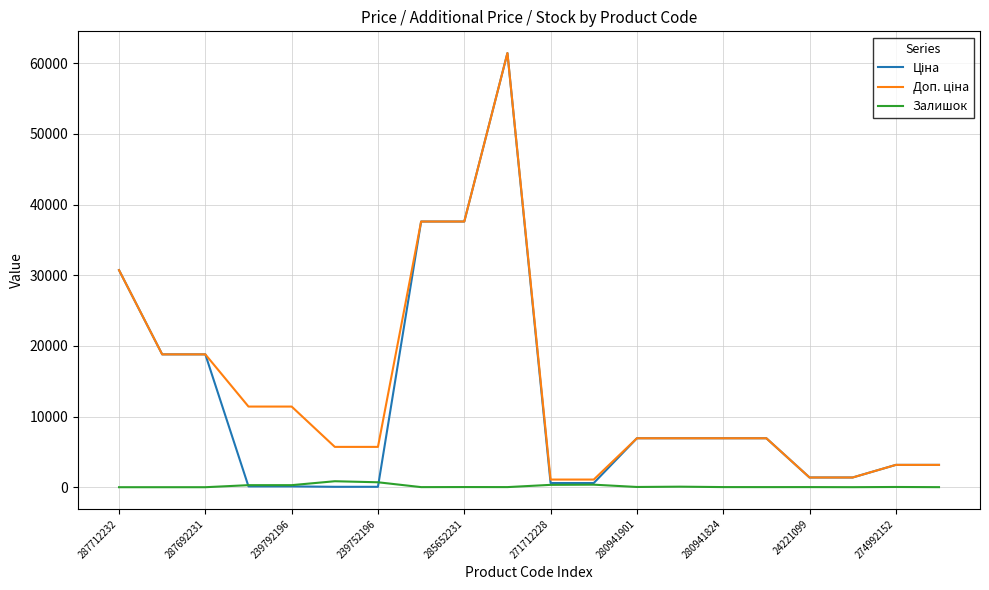

At which label is Залишок closest to 422?

11